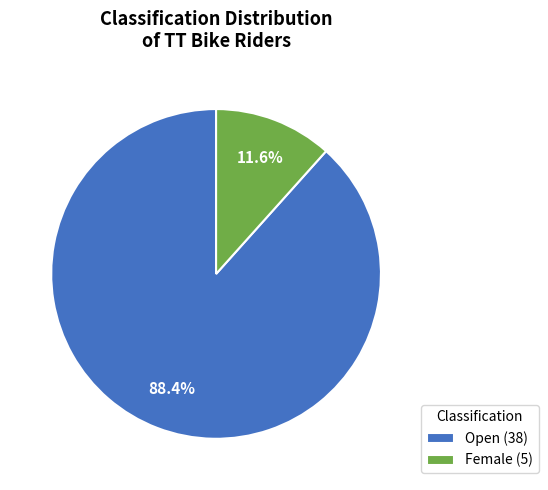

What is the largest slice in the pie chart?

Open (38)